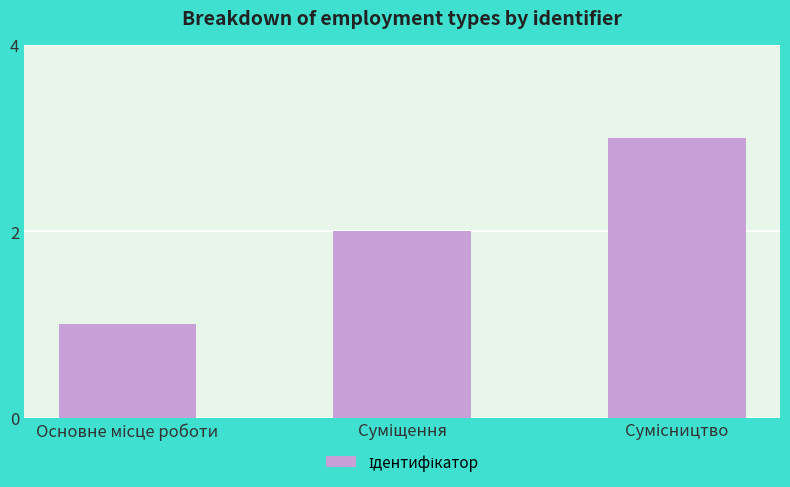

What is the sum of all values?

6